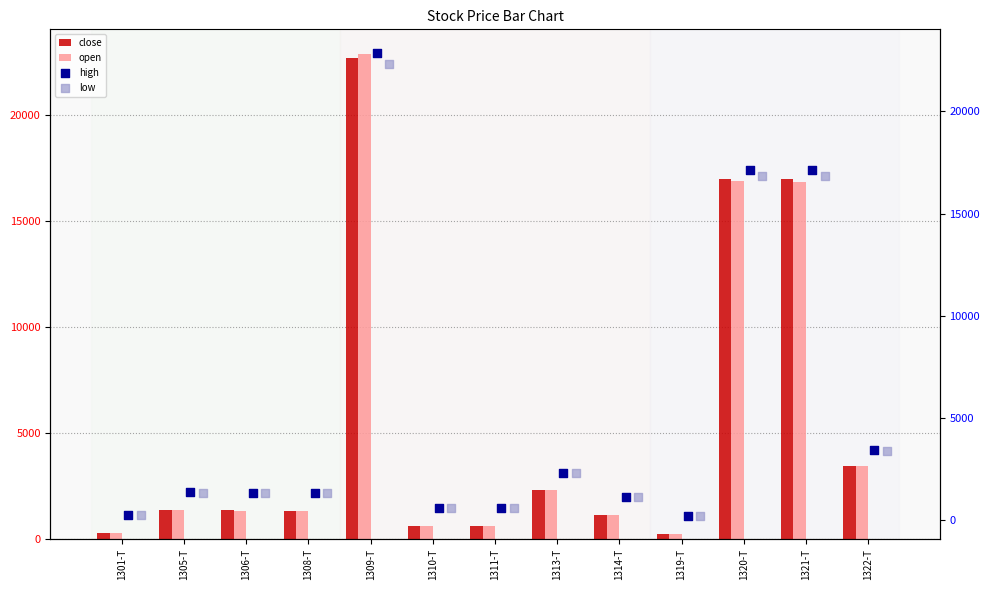

Which series contains the lowest Y value?

close